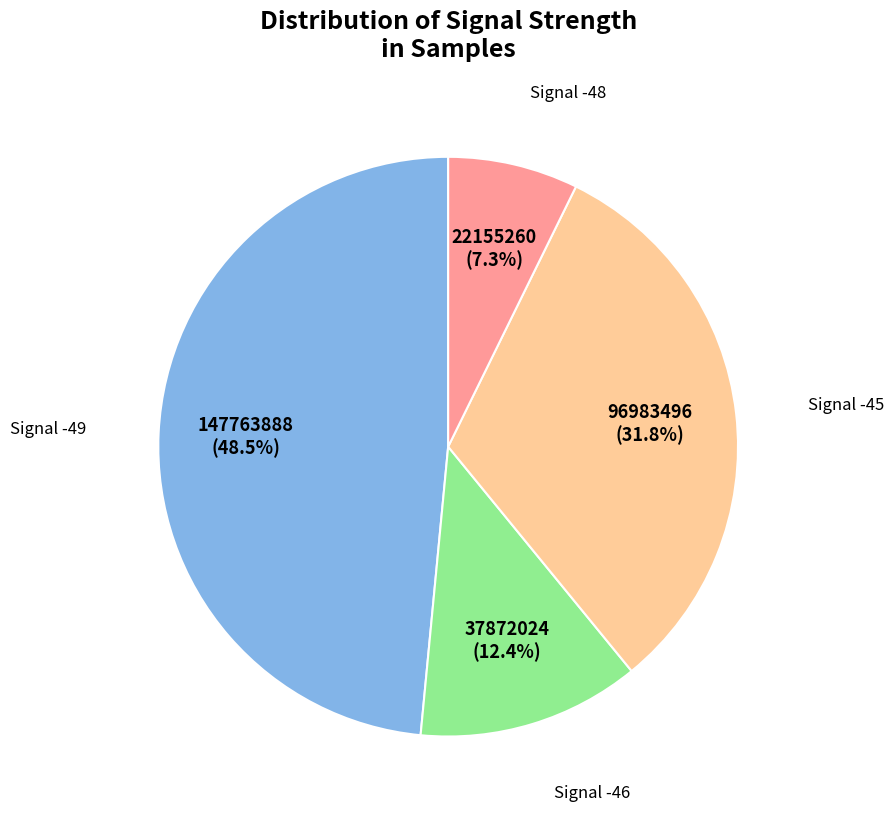

Count the number of slices in the pie.

4